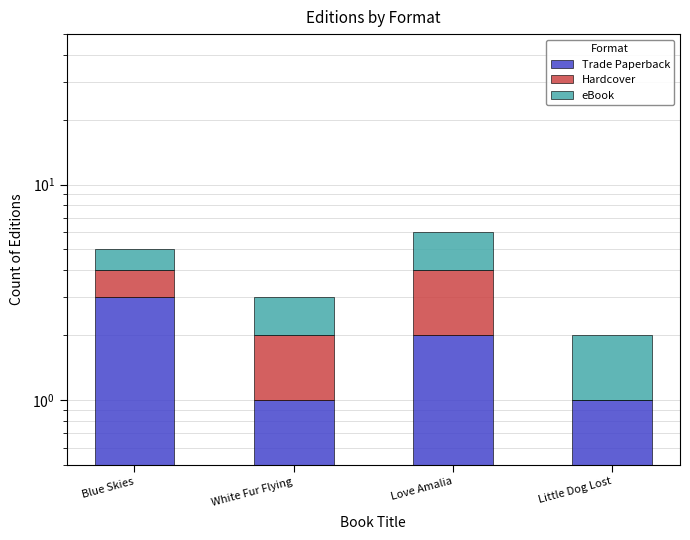

At which label does Hardcover reach its minimum?

Little Dog Lost